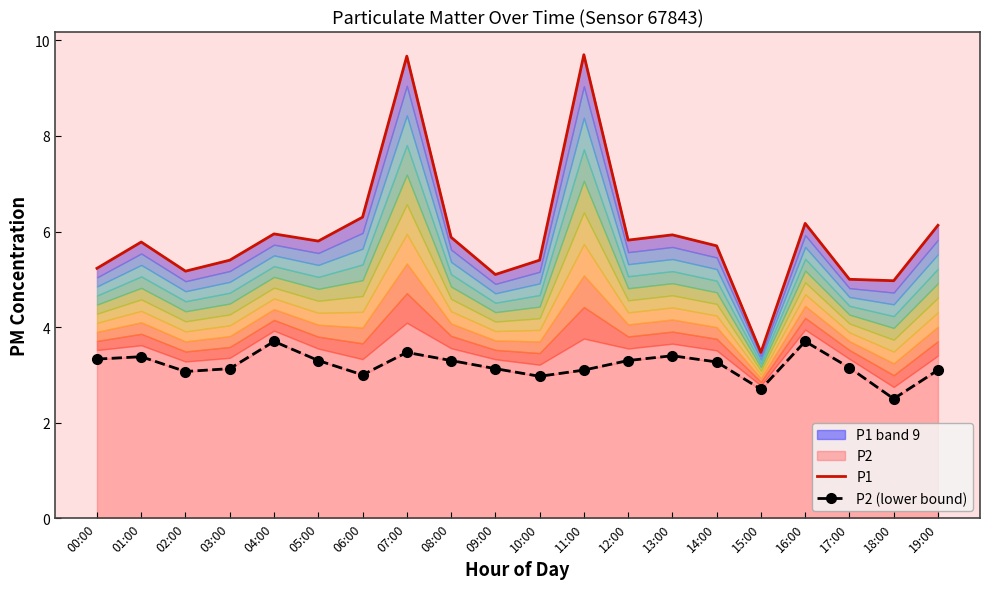

Which has a higher value, 06:00 or 18:00?

06:00